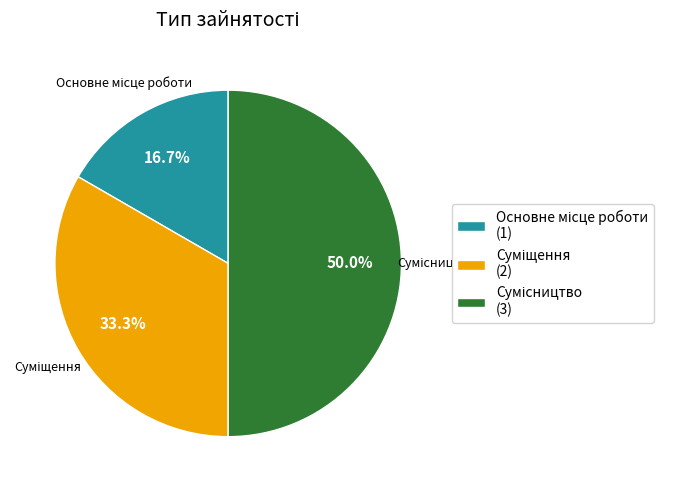

Is there any slice that represents more than half of the pie?

No